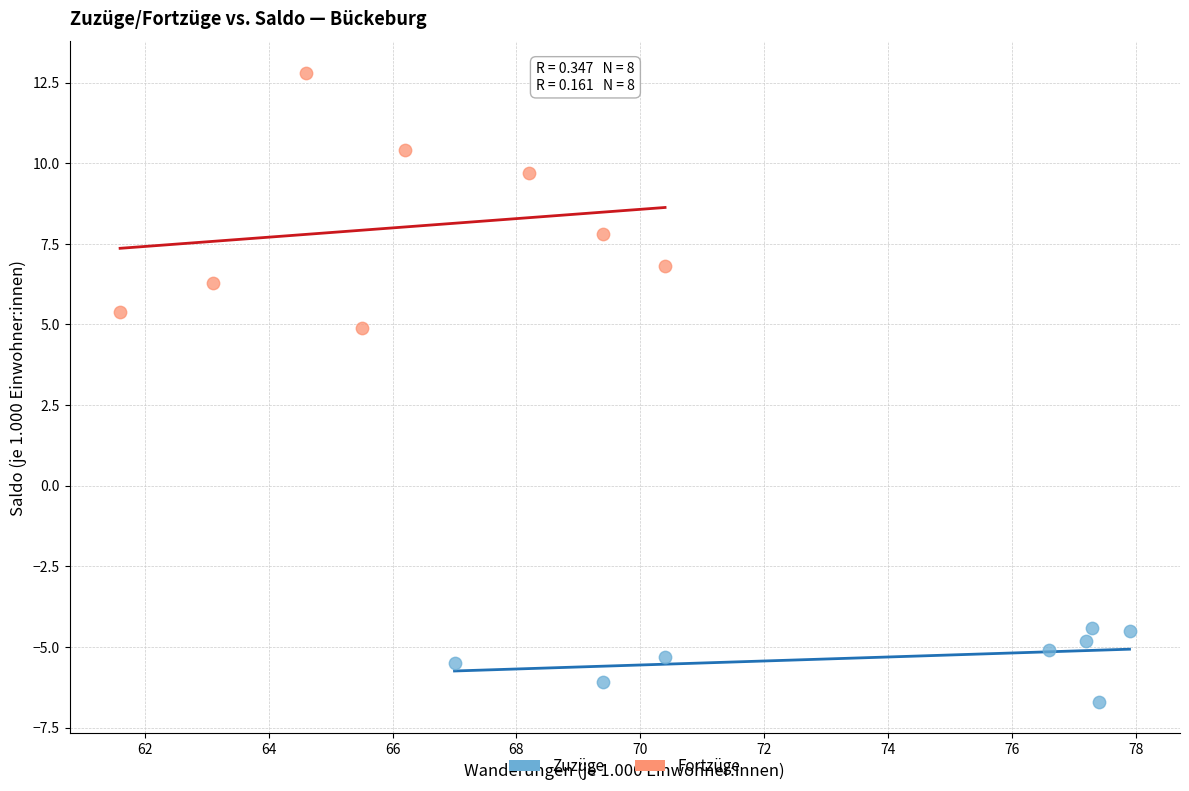

Which series reaches the minimum Y coordinate?

Zuzüge